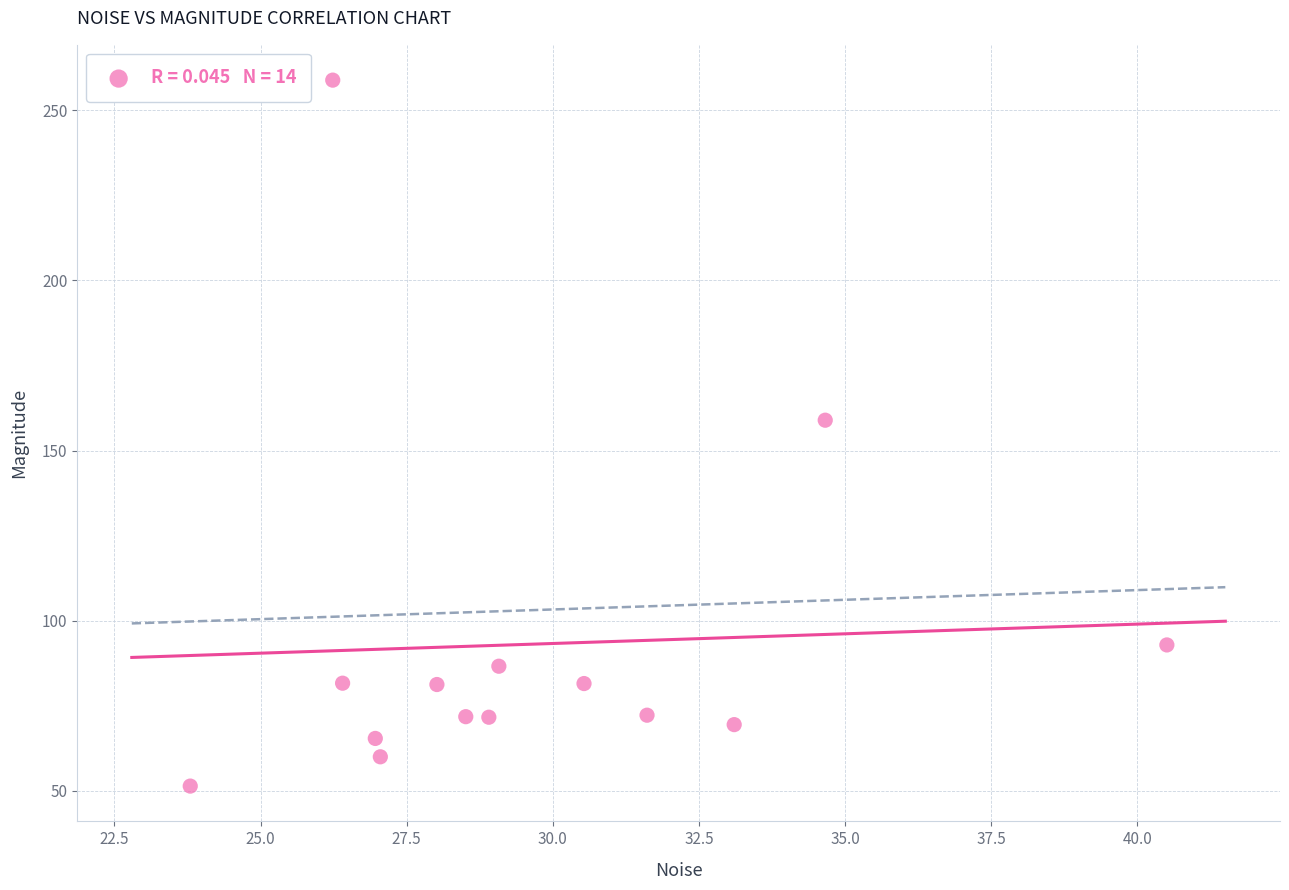

What is the range of X values (max minus min)?

16.7